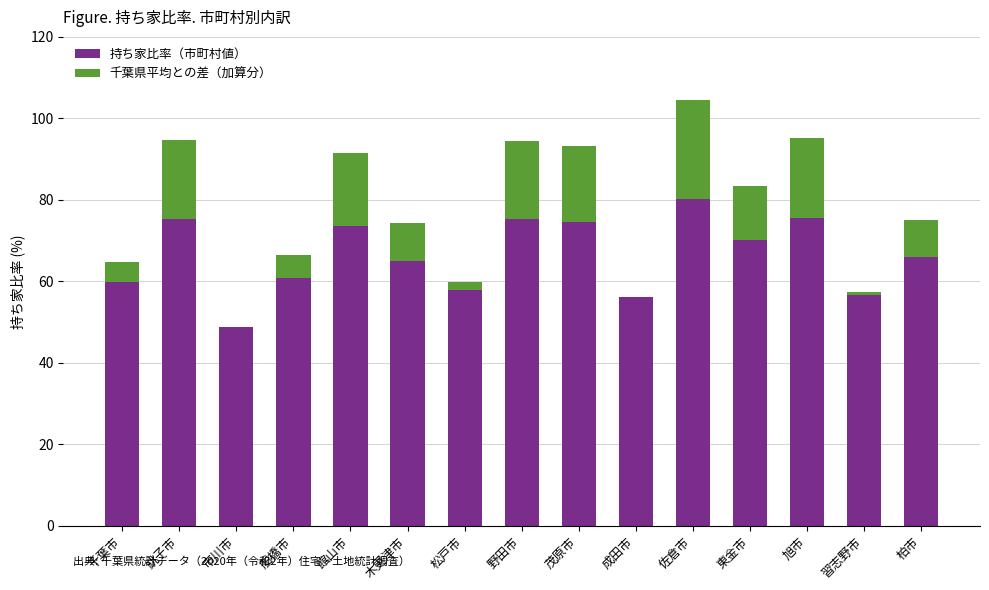

What is the sum of the 持ち家比率（市町村値） values at 千葉市 and 木更津市?

125.0